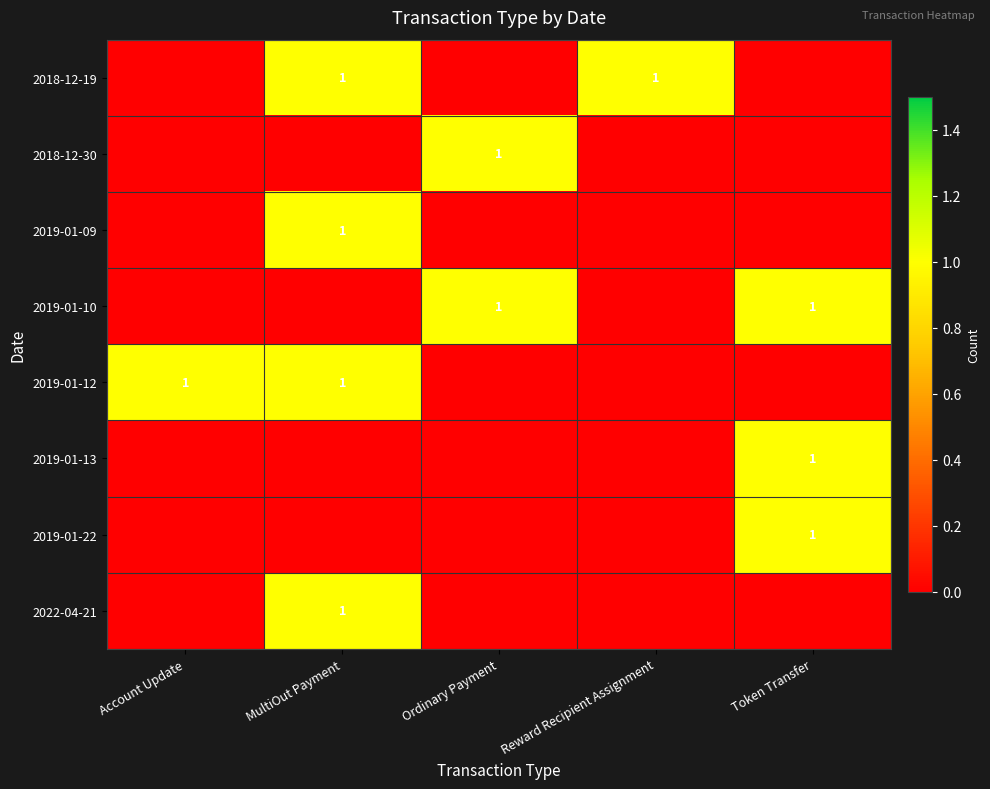

At how many categories does at least one series exceed 0?

5